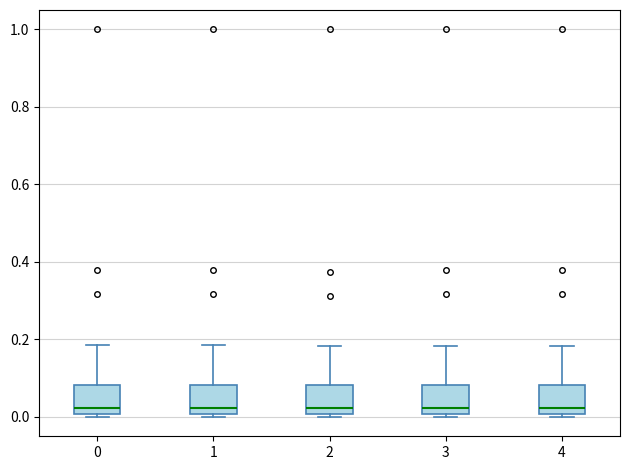

Where is the lower edge of the box at x = 4 on the y-axis? The values are not printed on the chart, so give them approximately, as read against the axis.

0.00